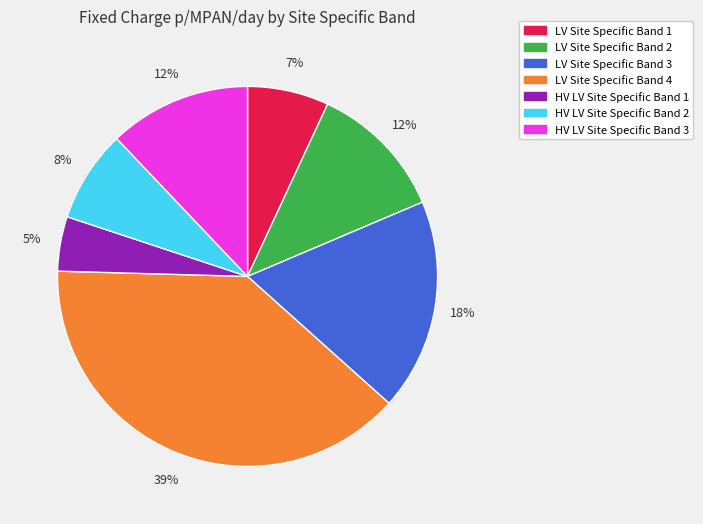

To the nearest percent, what portion does HV LV Site Specific Band 2 represent?

8%